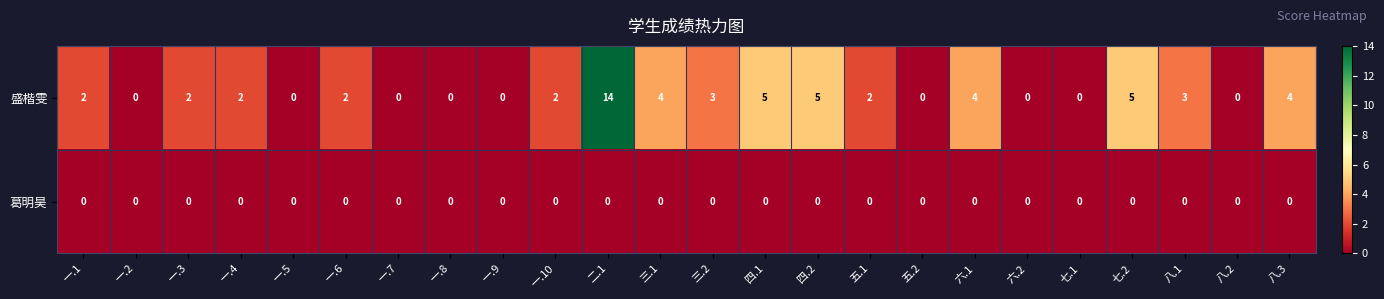

What is the greatest value displayed?

14